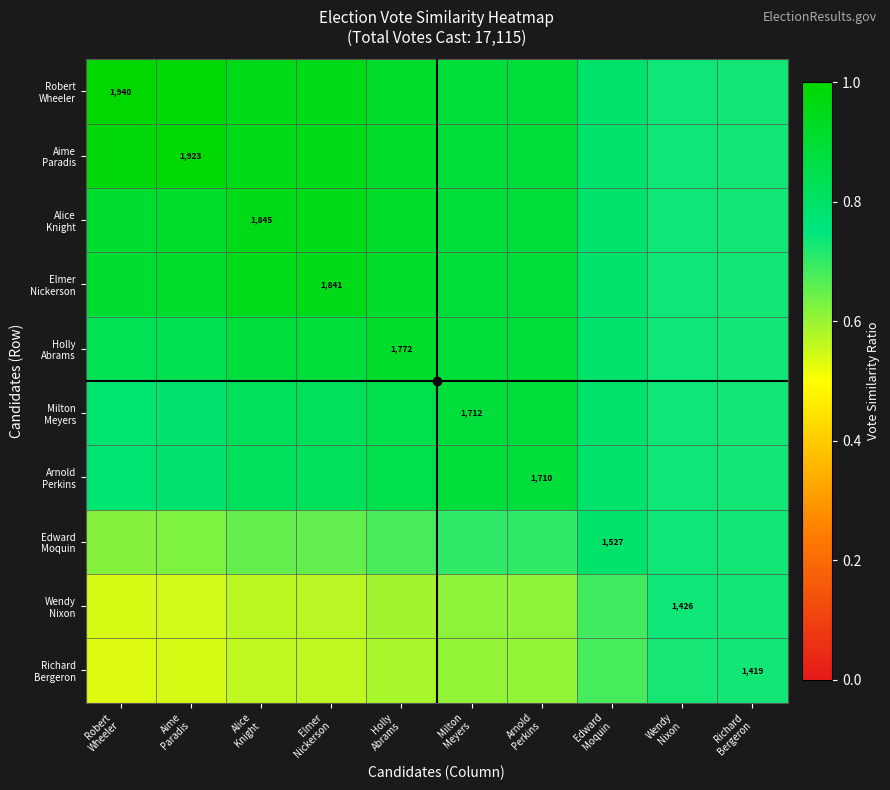

How many categories are shown in the chart?

10